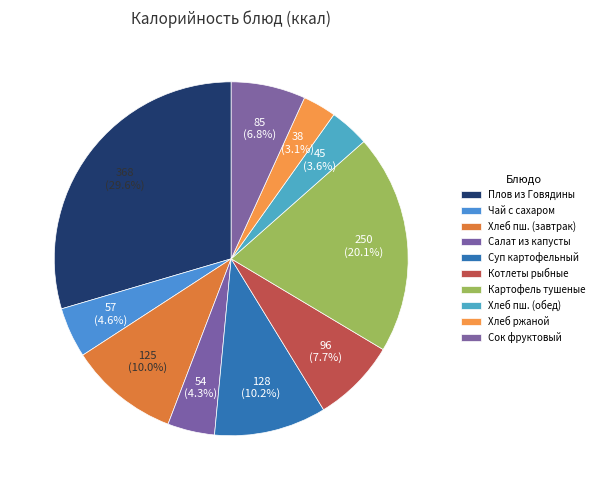

The Салат из капусты slice represents 1% of the pie. True or false?

False